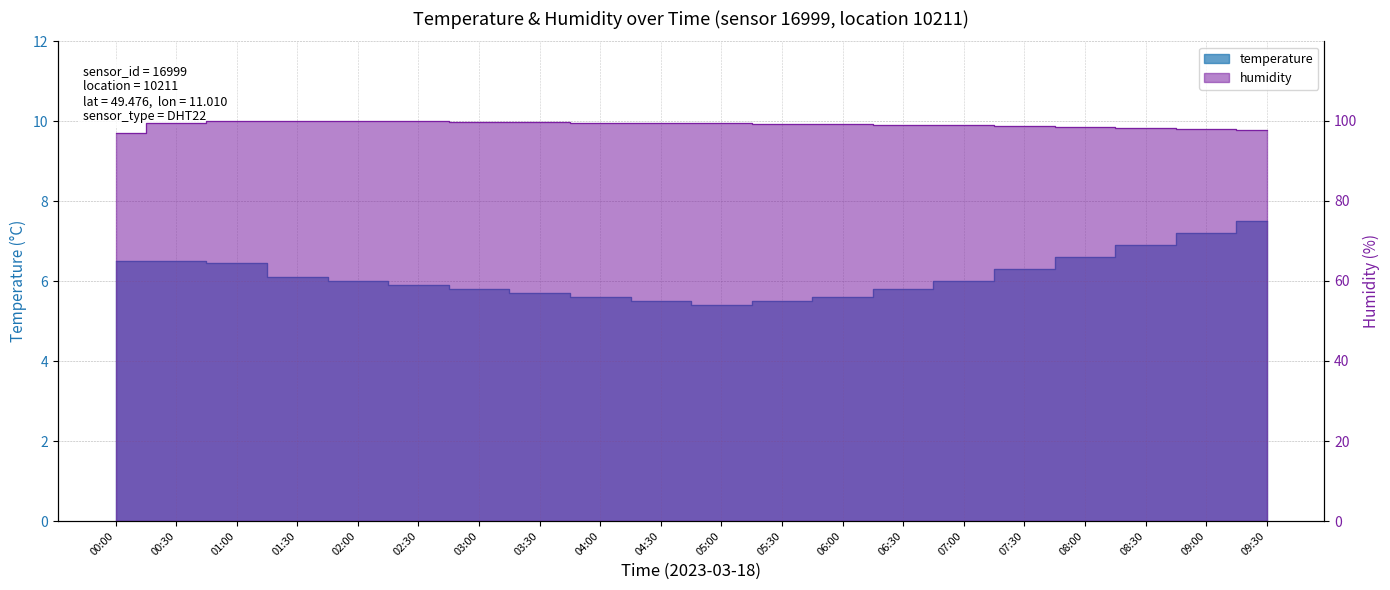

Is the value of humidity at 04:00 greater than the value of temperature at 08:00?

Yes